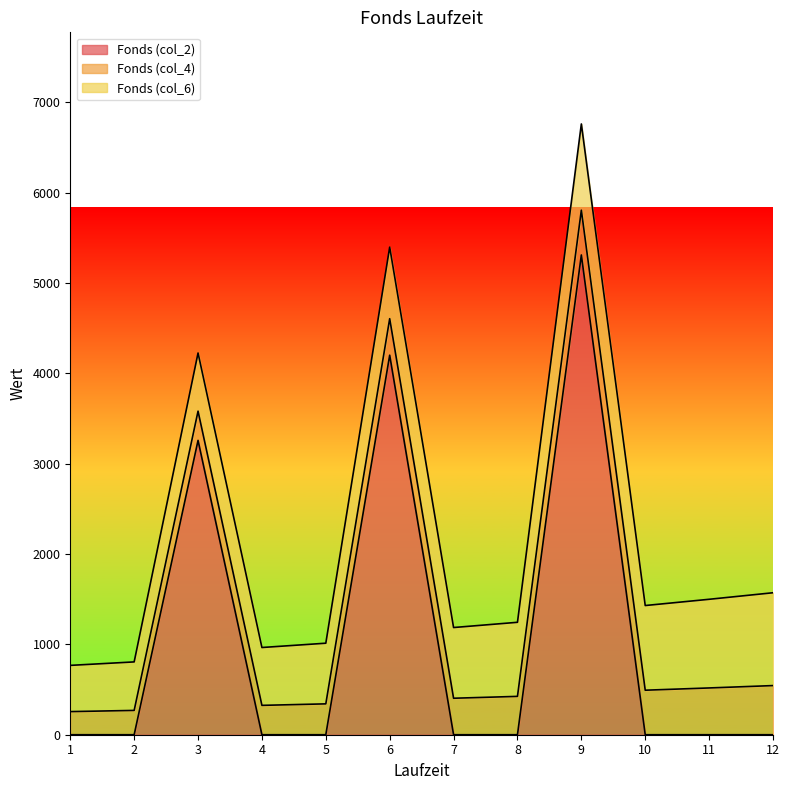

The value of Fonds (col_4) at 3 is 323.5. True or false?

True